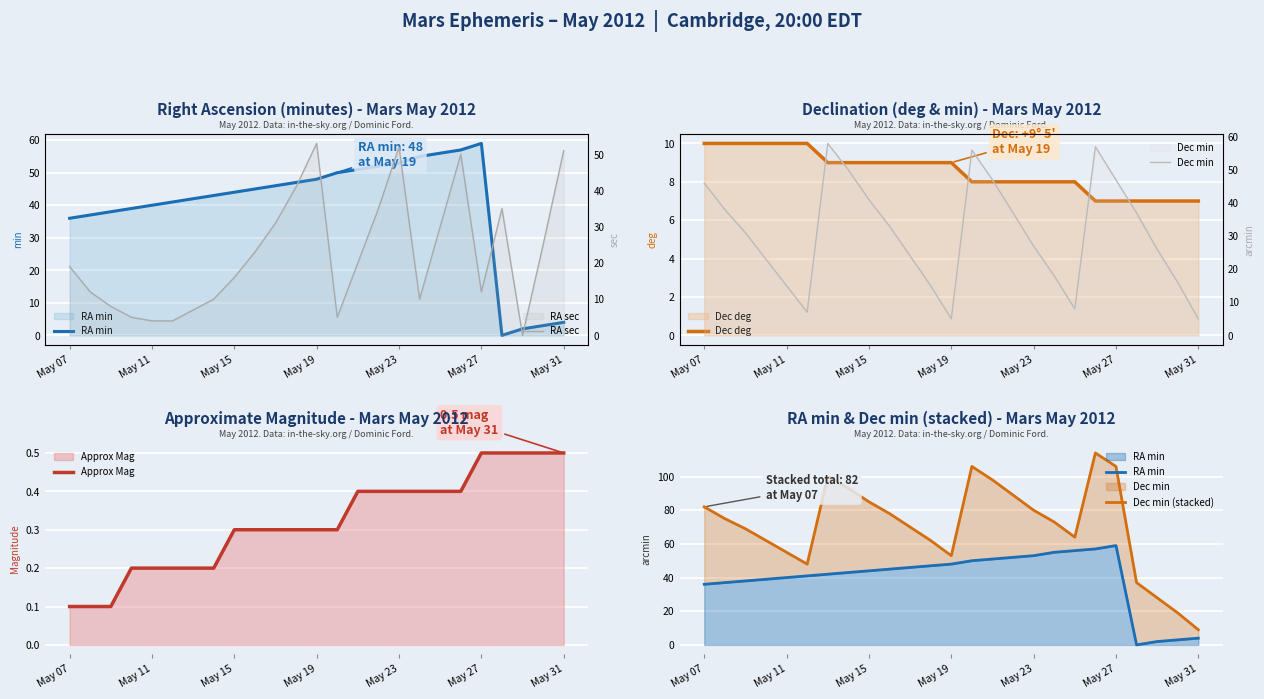

What are all the series names shown in the legend?

RA min, Dec deg, Approx Mag, Dec min (stacked), RA sec, Dec min